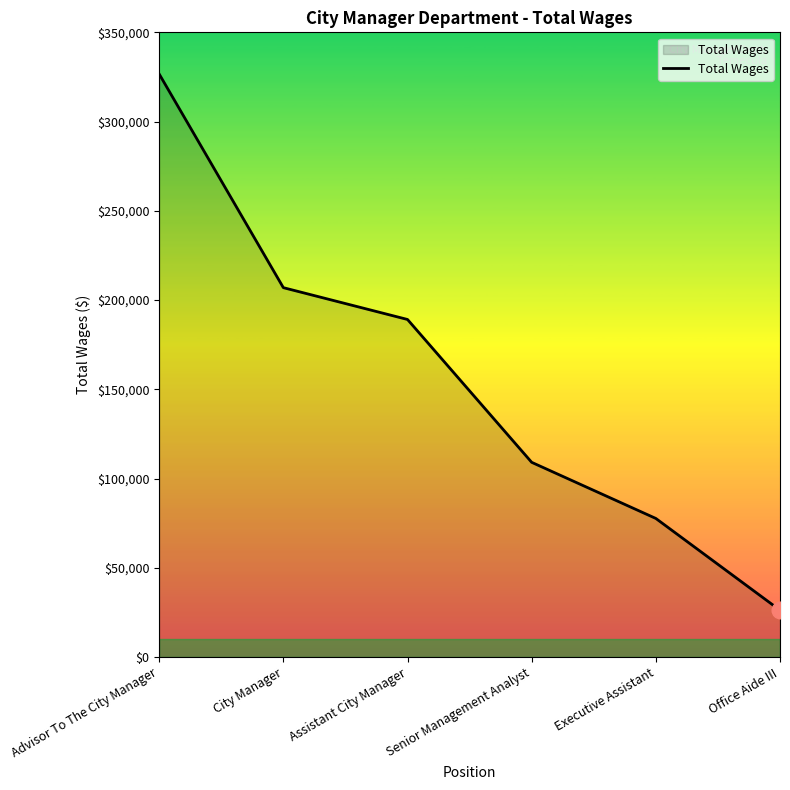

List the labels in order of value, largest first.

Advisor To The City Manager, City Manager, Assistant City Manager, Senior Management Analyst, Executive Assistant, Office Aide III